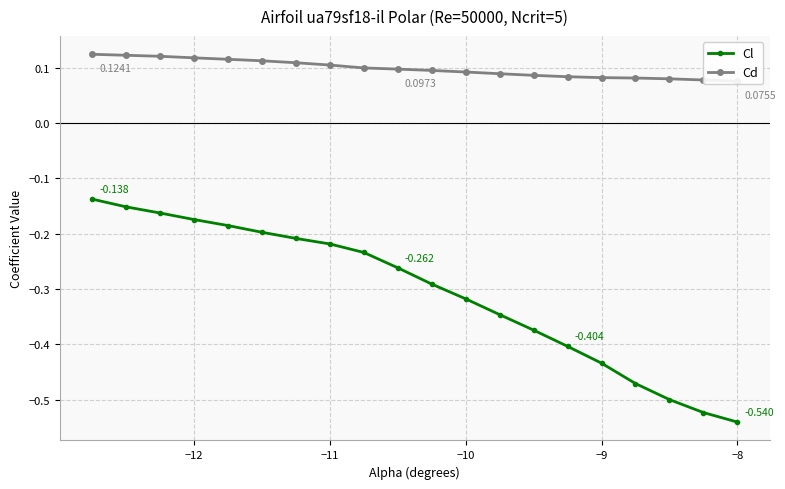

How many lines are shown in the chart?

2